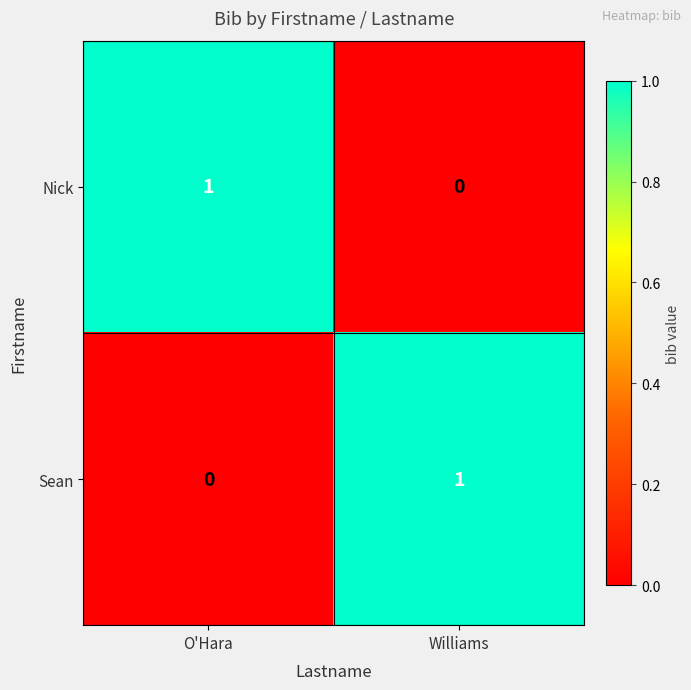

Which category has the highest value in the Nick series?

O'Hara